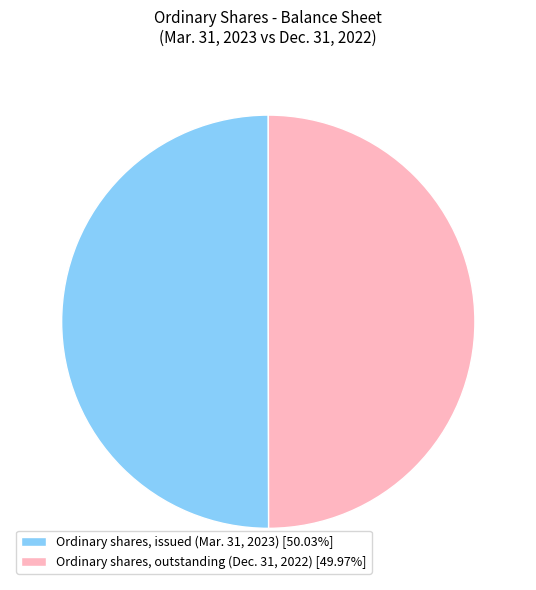

Combined, do Ordinary shares, issued (Mar. 31, 2023) [50.03%] and Ordinary shares, outstanding (Dec. 31, 2022) [49.97%] account for over 50%?

Yes